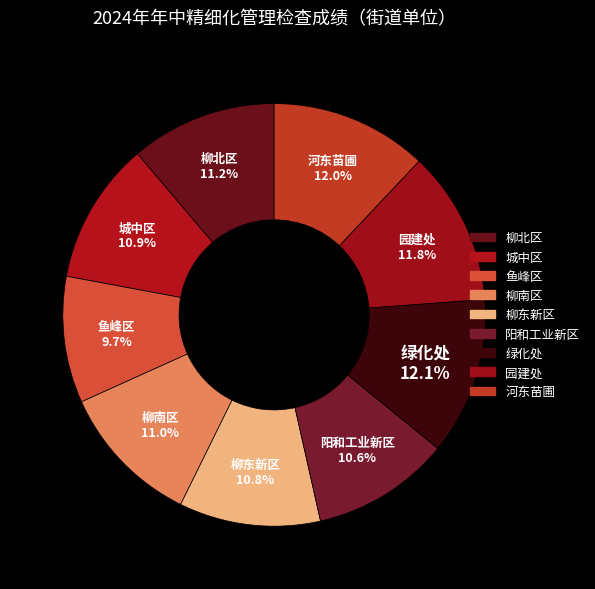

Combined, what portion of the pie is 鱼峰区 and 柳北区?

20.9%